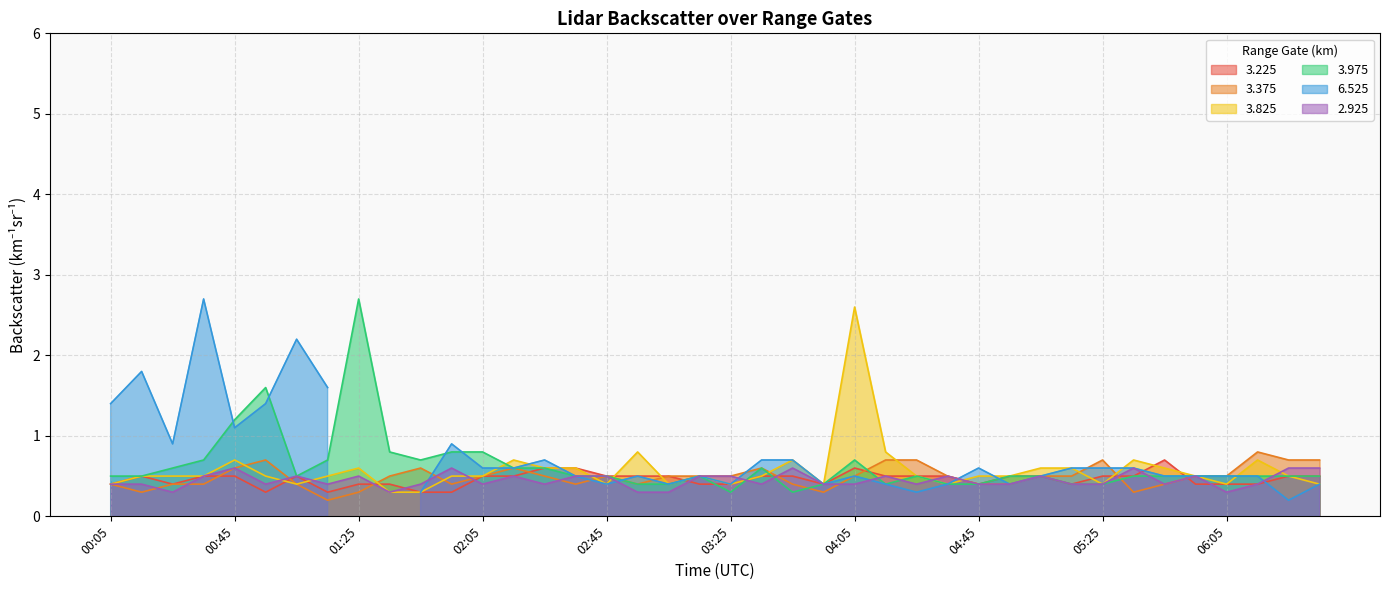

What is the sum of all 3.375 values?

19.7